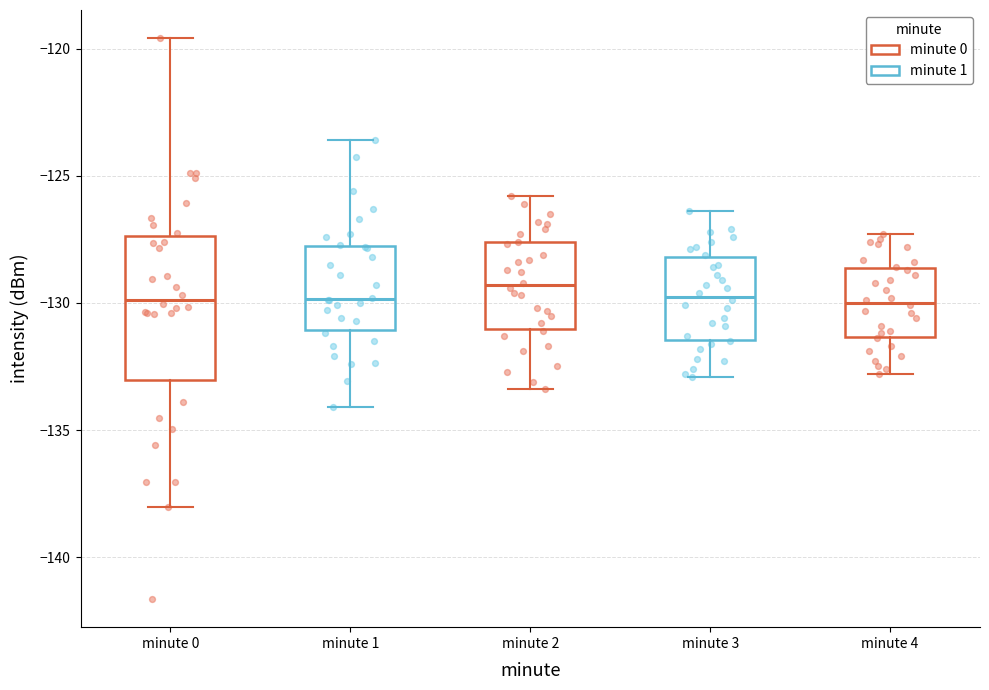

Where does the median line of the box for minute 0 sit on the y-axis? The values are not printed on the chart, so give them approximately, as read against the axis.

-130.0